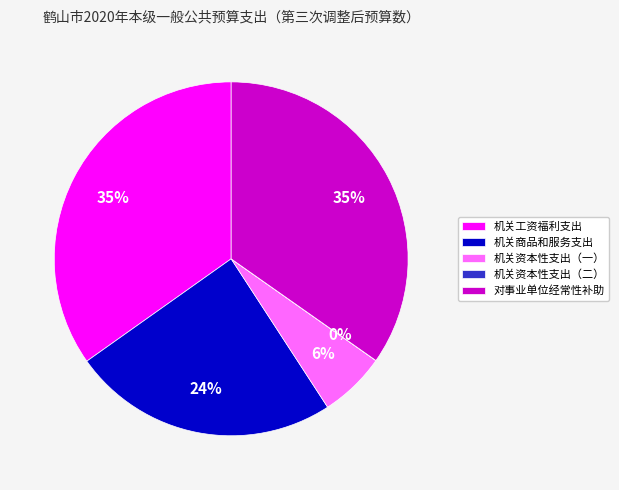

To the nearest percent, what is the difference between the largest and smallest slice percentages?

35%